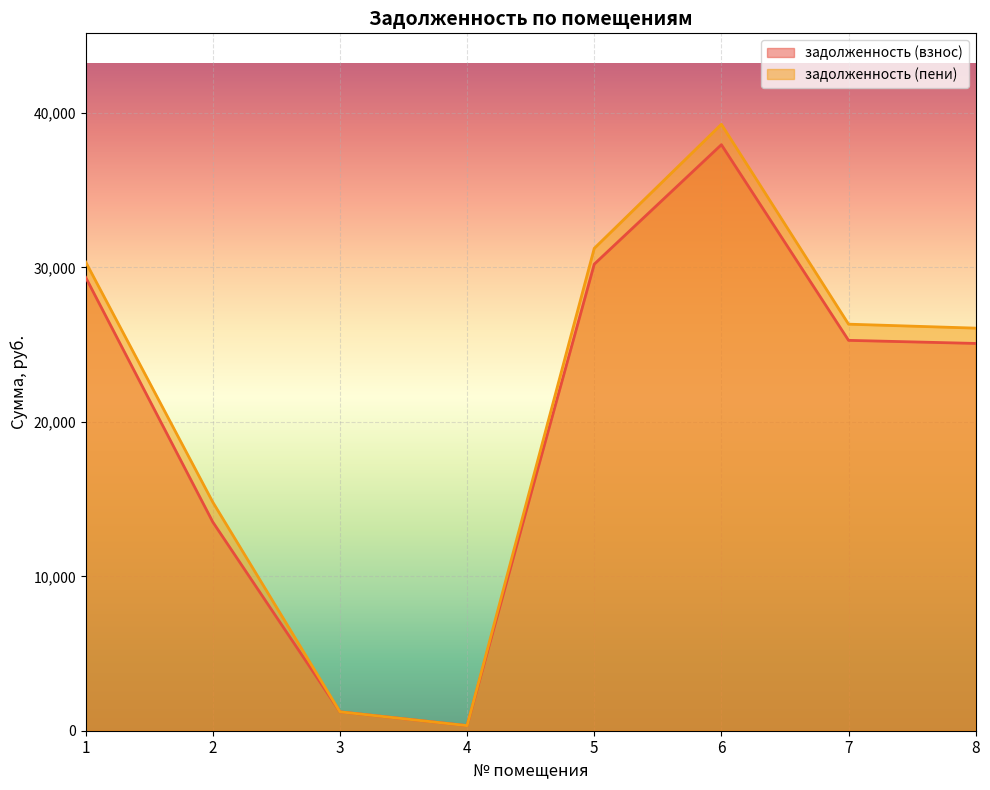

Reading left to right, what are all the values shown in this chart?

задолженность (взнос): 1=29364.3	2=13517.1	3=1223.6	4=330.2	5=30215.3	6=37951.8	7=25281.0	8=25081.5
задолженность (пени): 1=30360.7	2=14803.9	3=1223.6	4=330.2	5=31237.3	6=39272.8	7=26328.7	8=26072.2